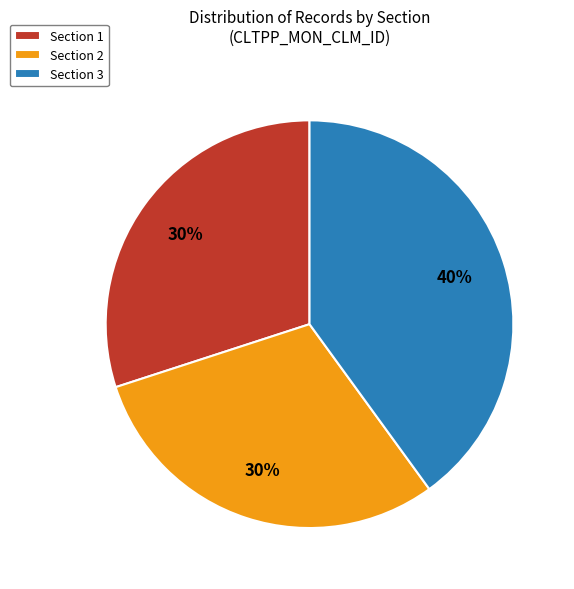

Do Section 2 and Section 3 together represent more than half of the pie?

Yes